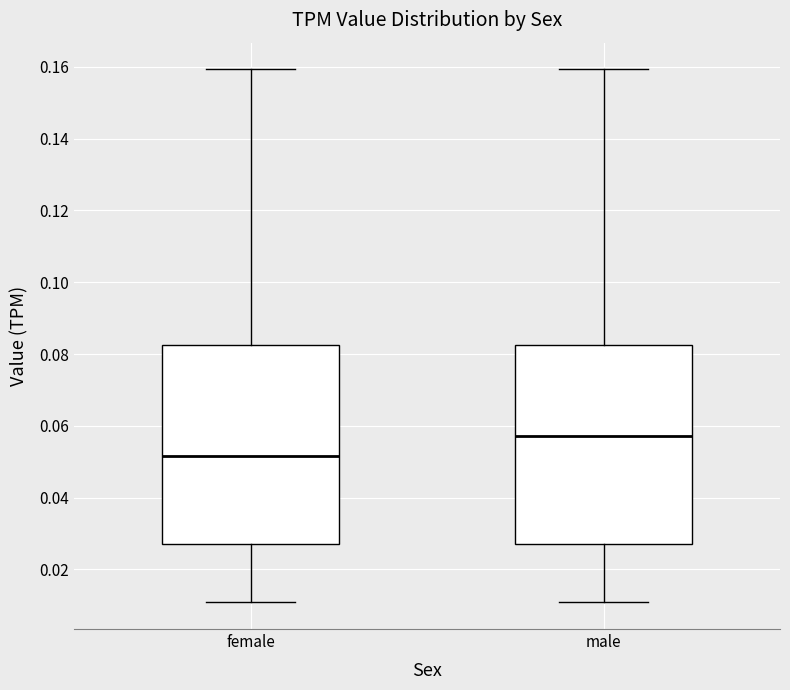

Reading left to right, transcribe this box plot: for each box, give where its median line is, the range the box spans, and where its two whiskers end, as read against the y-axis. The values are not printed on the chart, so give them approximately, as read against the axis.

female: median 0.052, box 0.028 to 0.082, whiskers 0.010 to 0.160
male: median 0.058, box 0.028 to 0.082, whiskers 0.010 to 0.160